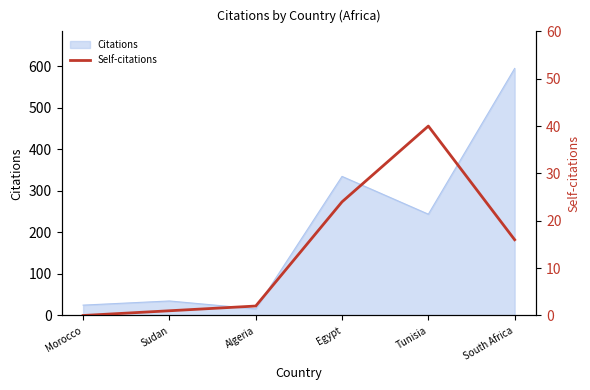

Count the number of values greater than 16.

2